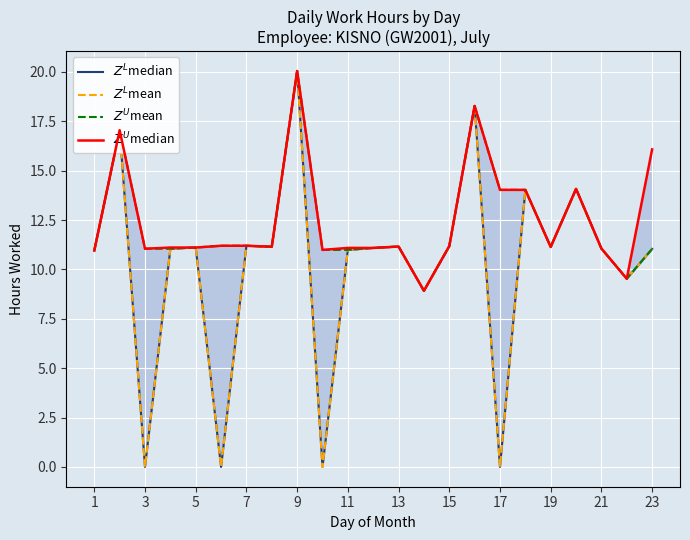

Reading left to right, transcribe all the data shown in this chart.

$Z^L$median: 11.0	17.1	0.0	11.1	11.1	0.0	11.2	11.2	20.1	0.0	11.0	11.1	11.2	8.9	11.2	18.3	0.0	14.0	11.1	14.1	11.1	9.5	11.0
$Z^L$mean: 11.0	17.1	0.0	11.1	11.1	0.0	11.2	11.2	20.1	0.0	11.0	11.1	11.2	8.9	11.2	18.3	0.0	14.0	11.1	14.1	11.1	9.5	11.0
$Z^U$mean: 11.0	17.1	11.1	11.1	11.1	11.2	11.2	11.2	20.1	11.0	11.0	11.1	11.2	8.9	11.2	18.3	14.0	14.0	11.1	14.1	11.1	9.5	11.0
$Z^U$median: 11.0	17.1	11.1	11.1	11.1	11.2	11.2	11.2	20.1	11.0	11.1	11.1	11.2	8.9	11.2	18.3	14.0	14.0	11.1	14.1	11.1	9.5	16.1